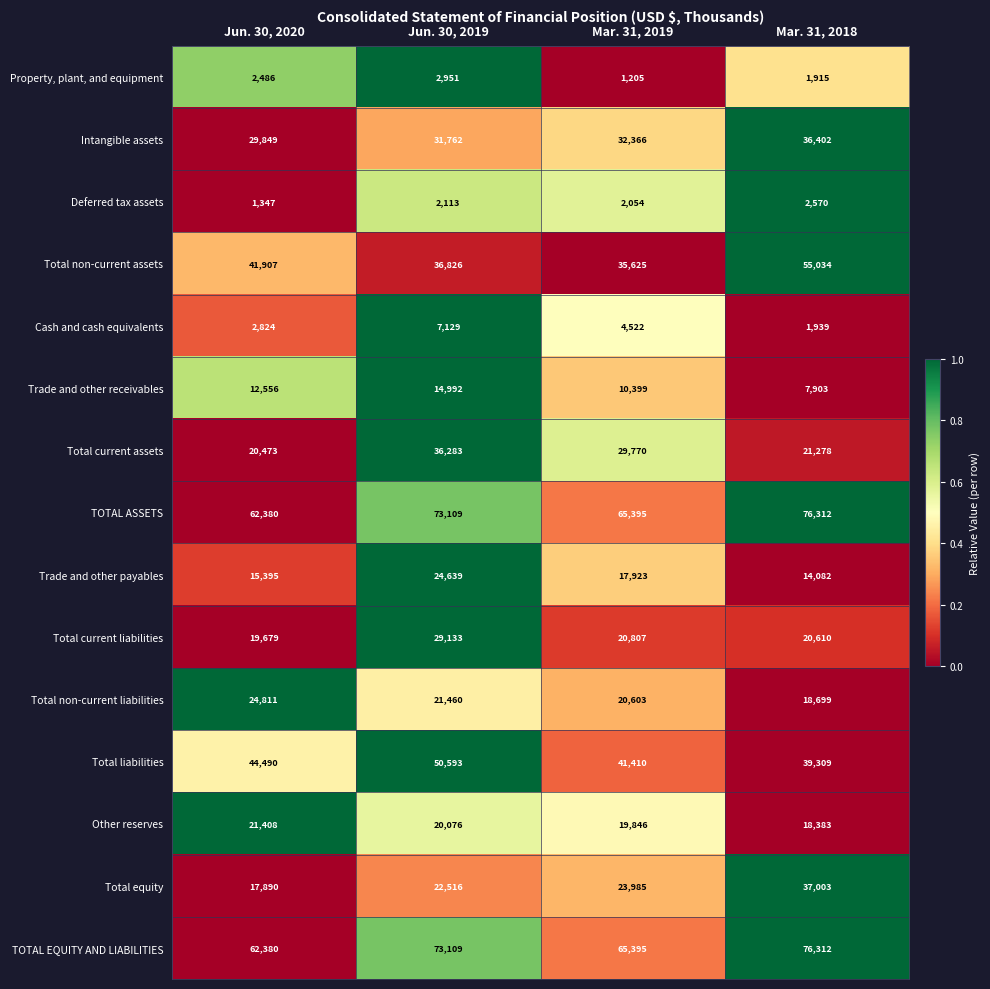

Is it true that Property, plant, and equipment equals 782 at Jun. 30, 2019?

False